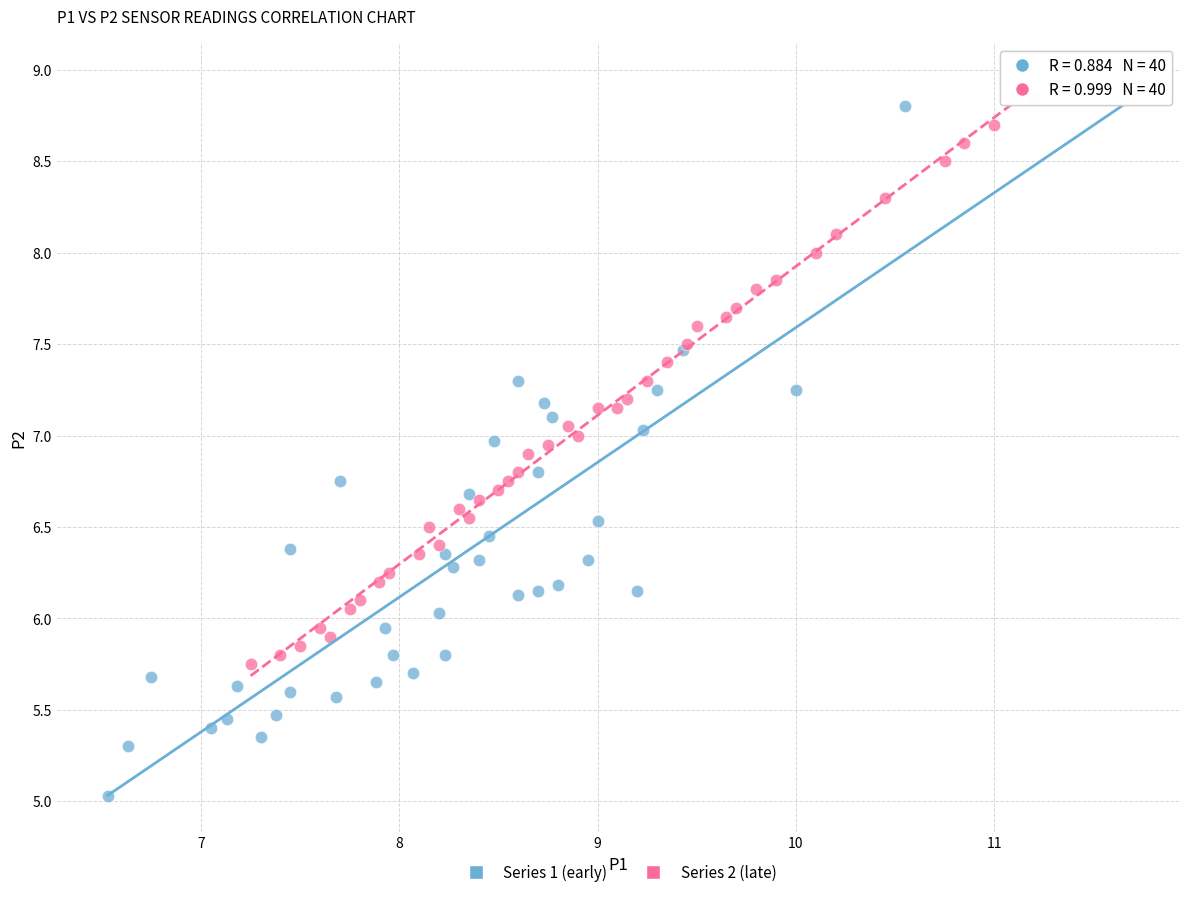

What are all the series names shown in the legend?

Series 1 (early), Series 2 (late)